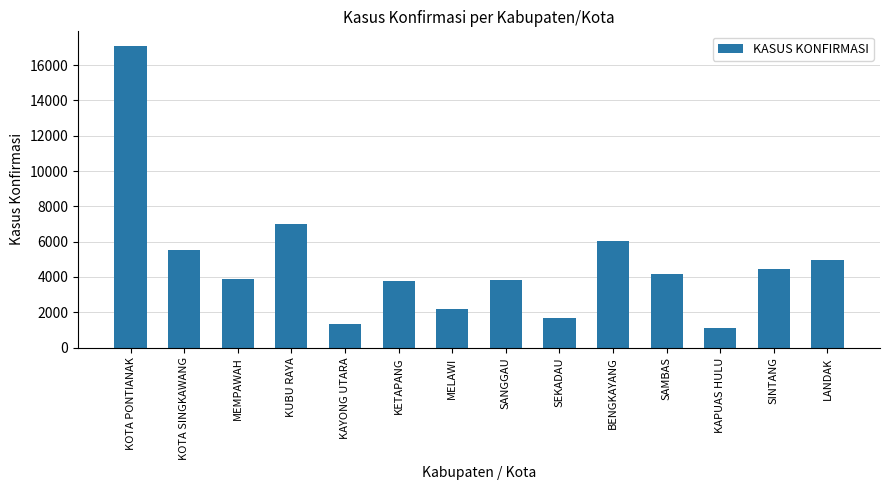

The chart shows a value of 28819 at KOTA PONTIANAK. True or false?

False